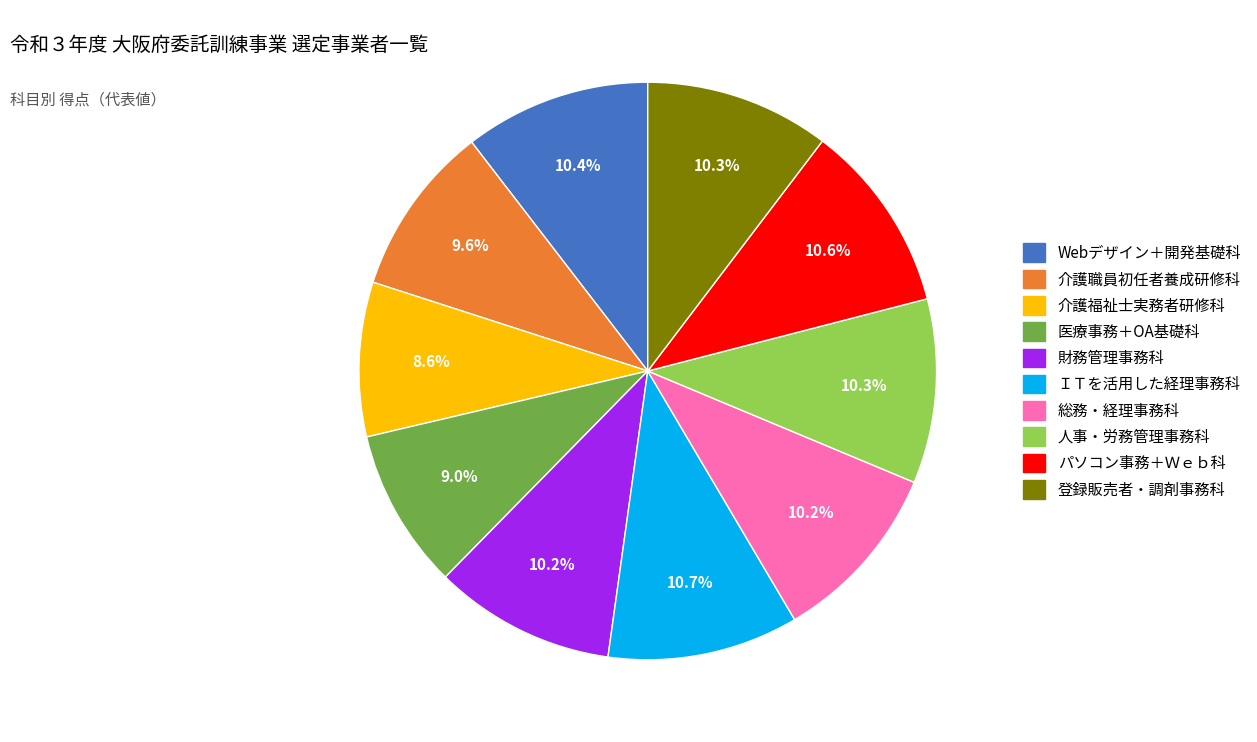

What is the ratio of the value at 医療事務＋OA基礎科 to the value at Webデザイン＋開発基礎科?

0.9